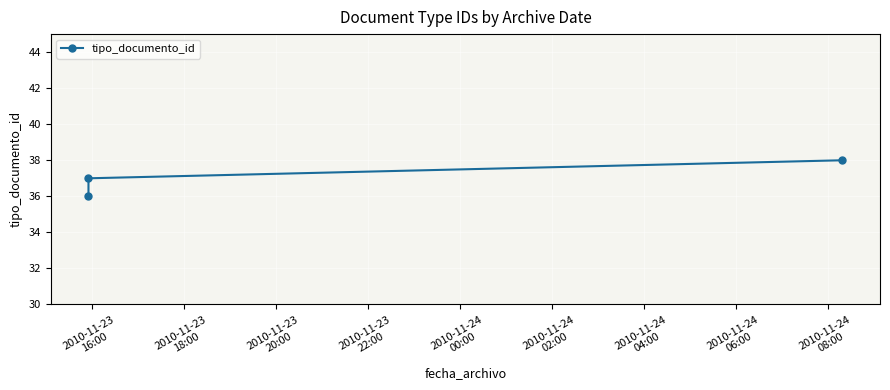

What is the label of the 3rd point from the right?

2010-11-23
16:00